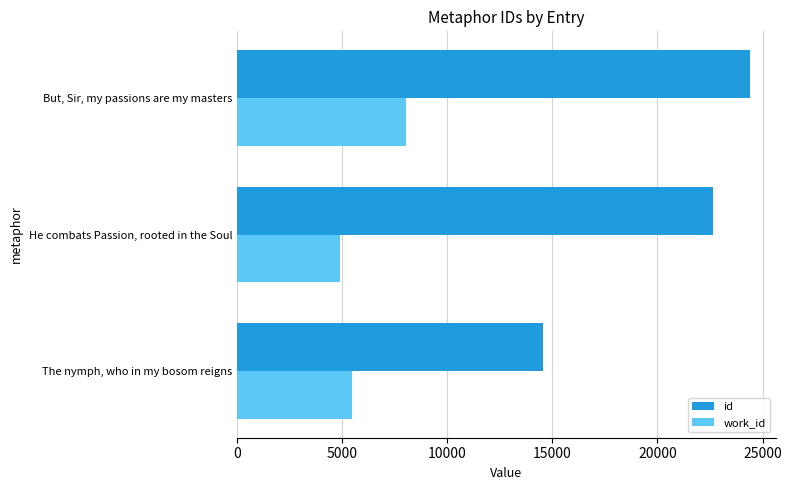

At which category is the sum across all series the highest?

But, Sir, my passions are my masters